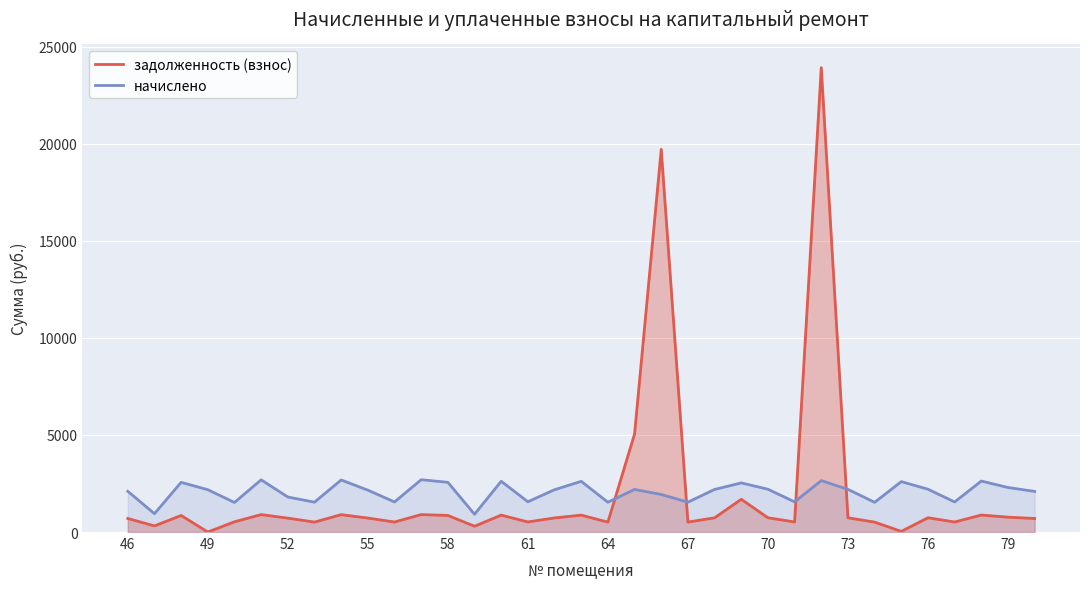

How many positive values does the задолженность (взнос) series have?

34